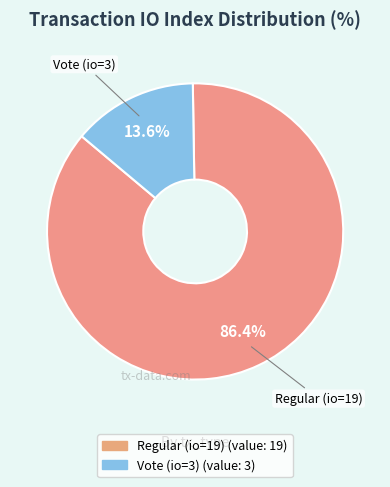

How many segments does this pie chart have?

2